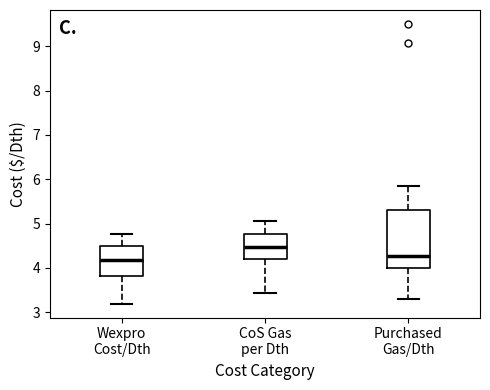

Which box is the tallest, from its lower edge to its upper edge?

Purchased Gas/Dth